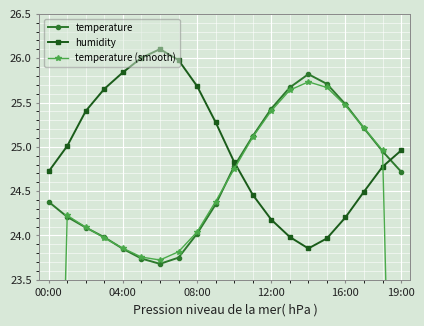

Where is the first local minimum for temperature (smooth)?

6